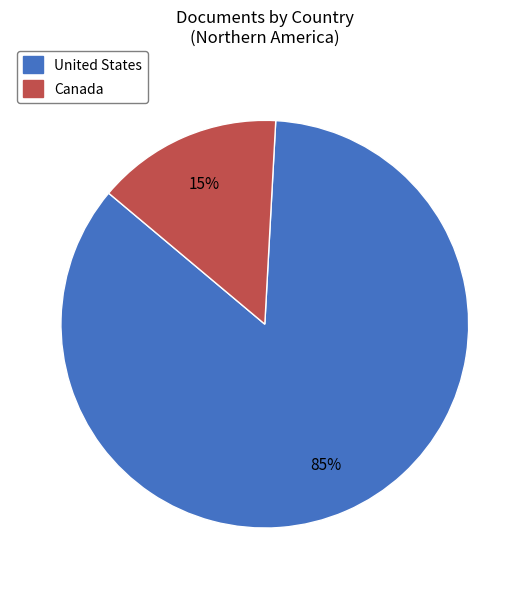

Rank the categories by value from highest to lowest.

United States, Canada